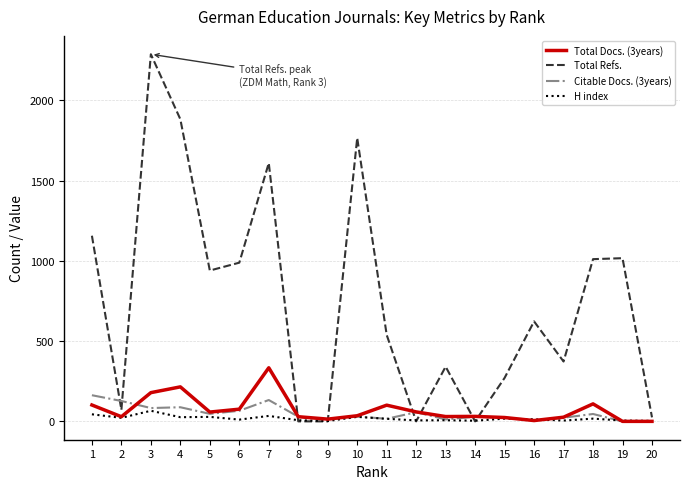

Between which two adjacent categories do Total Docs. (3years) and Total Refs. first intersect?

7 and 8